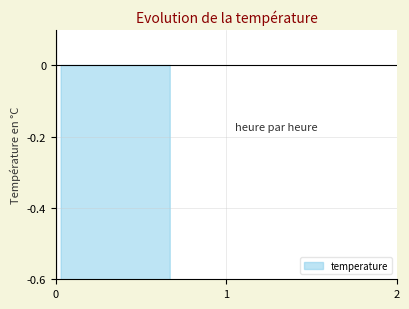

What is the average value?

-1.4